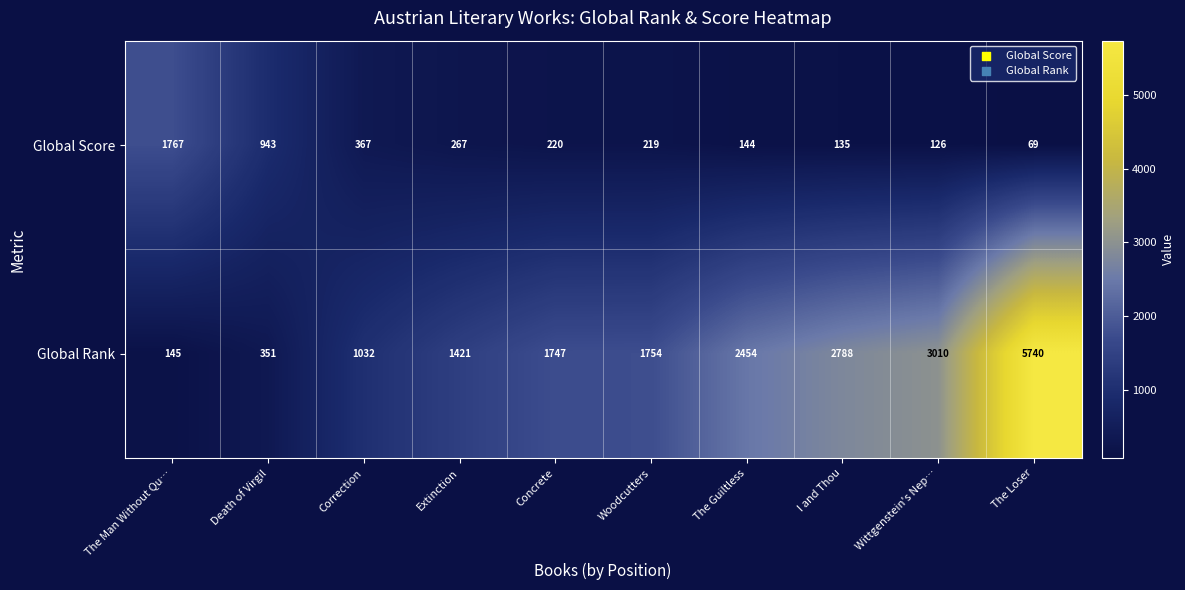

The value of Global Score at The Guiltless is 248. True or false?

False